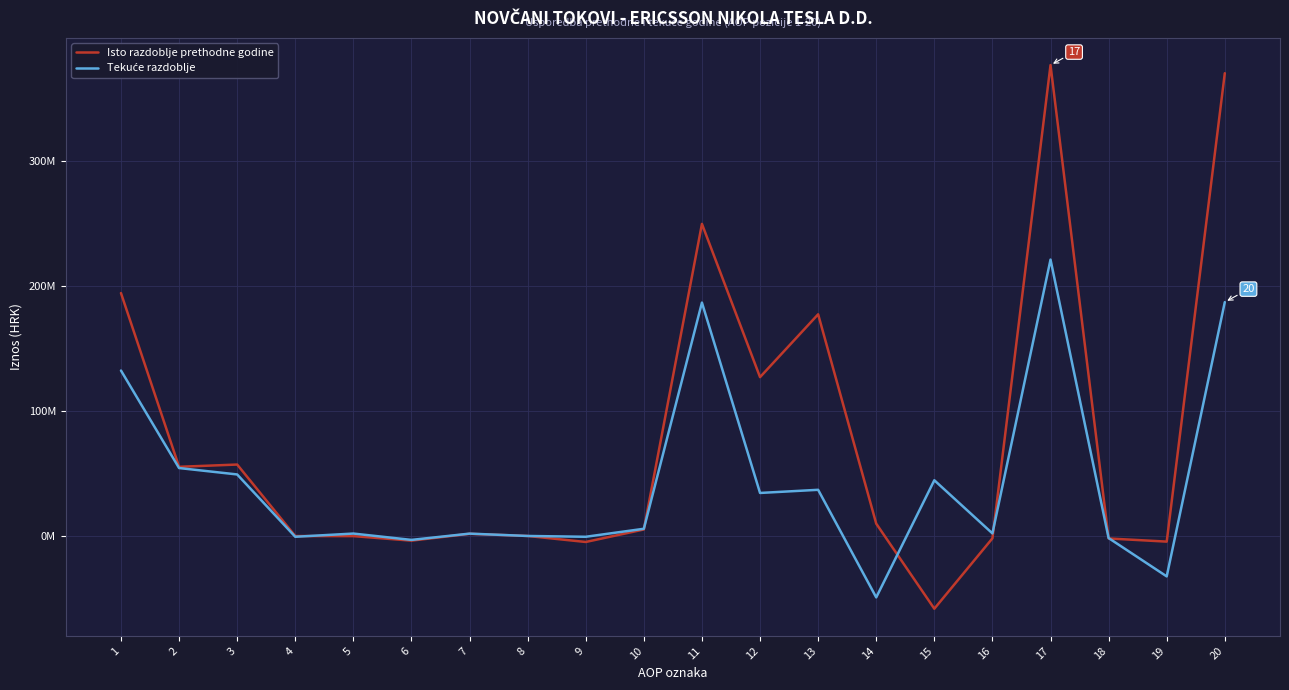

Which series has the largest total across all categories?

Isto razdoblje prethodne godine